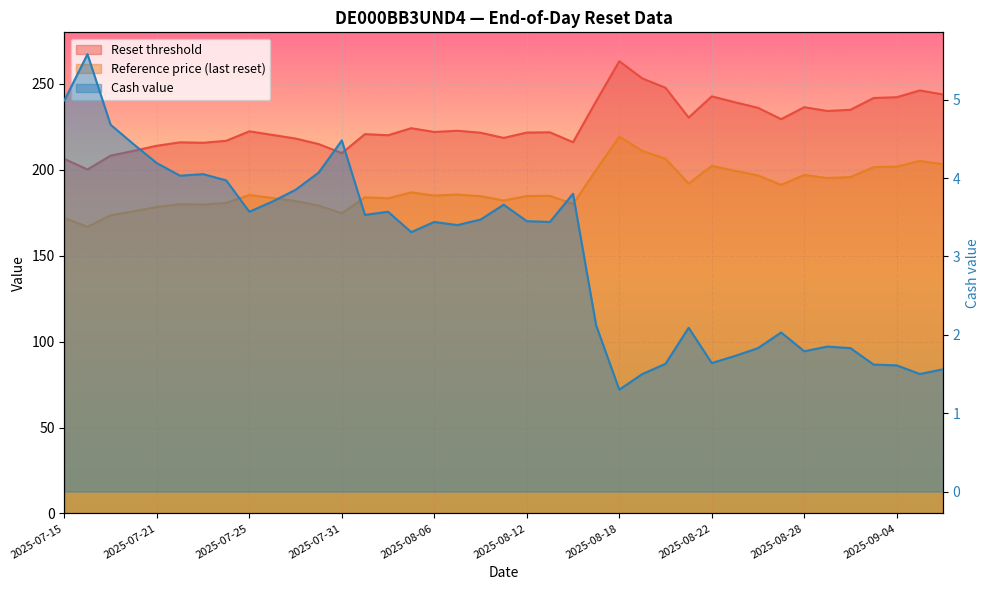

Reading left to right, list all the values displayed in this chart.

Reset threshold: 2025-07-15=206.3	2025-07-16=200.2	2025-07-17=208.2	2025-07-18=211.0	2025-07-21=214.0	2025-07-22=216.0	2025-07-23=215.7	2025-07-24=216.9	2025-07-25=222.4	2025-07-28=220.3	2025-07-29=218.2	2025-07-30=215.0	2025-07-31=209.7	2025-08-01=220.8	2025-08-04=220.1	2025-08-05=224.2	2025-08-06=222.0	2025-08-07=222.7	2025-08-08=221.6	2025-08-11=218.6	2025-08-12=221.7	2025-08-13=221.8	2025-08-14=216.1	2025-08-15=239.9	2025-08-18=263.2	2025-08-19=253.2	2025-08-20=247.7	2025-08-21=230.4	2025-08-22=242.7	2025-08-25=239.3	2025-08-26=236.1	2025-08-27=229.5	2025-08-28=236.4	2025-08-29=234.2	2025-09-02=234.9	2025-09-03=241.8	2025-09-04=242.2	2025-09-05=246.2	2025-09-08=243.9
Reference price (last reset): 2025-07-15=171.9	2025-07-16=166.8	2025-07-17=173.5	2025-07-18=175.8	2025-07-21=178.3	2025-07-22=180.0	2025-07-23=179.8	2025-07-24=180.7	2025-07-25=185.3	2025-07-28=183.6	2025-07-29=181.8	2025-07-30=179.1	2025-07-31=174.7	2025-08-01=184.0	2025-08-04=183.4	2025-08-05=186.8	2025-08-06=185.0	2025-08-07=185.6	2025-08-08=184.7	2025-08-11=182.1	2025-08-12=184.7	2025-08-13=184.8	2025-08-14=180.1	2025-08-15=199.9	2025-08-18=219.3	2025-08-19=211.0	2025-08-20=206.4	2025-08-21=192.0	2025-08-22=202.3	2025-08-25=199.4	2025-08-26=196.7	2025-08-27=191.2	2025-08-28=197.0	2025-08-29=195.2	2025-09-02=195.8	2025-09-03=201.5	2025-09-04=201.9	2025-09-05=205.1	2025-09-08=203.2
Cash value: 2025-07-15=5.0	2025-07-16=5.6	2025-07-17=4.7	2025-07-18=4.4	2025-07-21=4.2	2025-07-22=4.0	2025-07-23=4.0	2025-07-24=4.0	2025-07-25=3.6	2025-07-28=3.7	2025-07-29=3.9	2025-07-30=4.1	2025-07-31=4.5	2025-08-01=3.5	2025-08-04=3.6	2025-08-05=3.3	2025-08-06=3.4	2025-08-07=3.4	2025-08-08=3.5	2025-08-11=3.7	2025-08-12=3.5	2025-08-13=3.4	2025-08-14=3.8	2025-08-15=2.1	2025-08-18=1.3	2025-08-19=1.5	2025-08-20=1.6	2025-08-21=2.1	2025-08-22=1.6	2025-08-25=1.7	2025-08-26=1.8	2025-08-27=2.0	2025-08-28=1.8	2025-08-29=1.9	2025-09-02=1.8	2025-09-03=1.6	2025-09-04=1.6	2025-09-05=1.5	2025-09-08=1.6